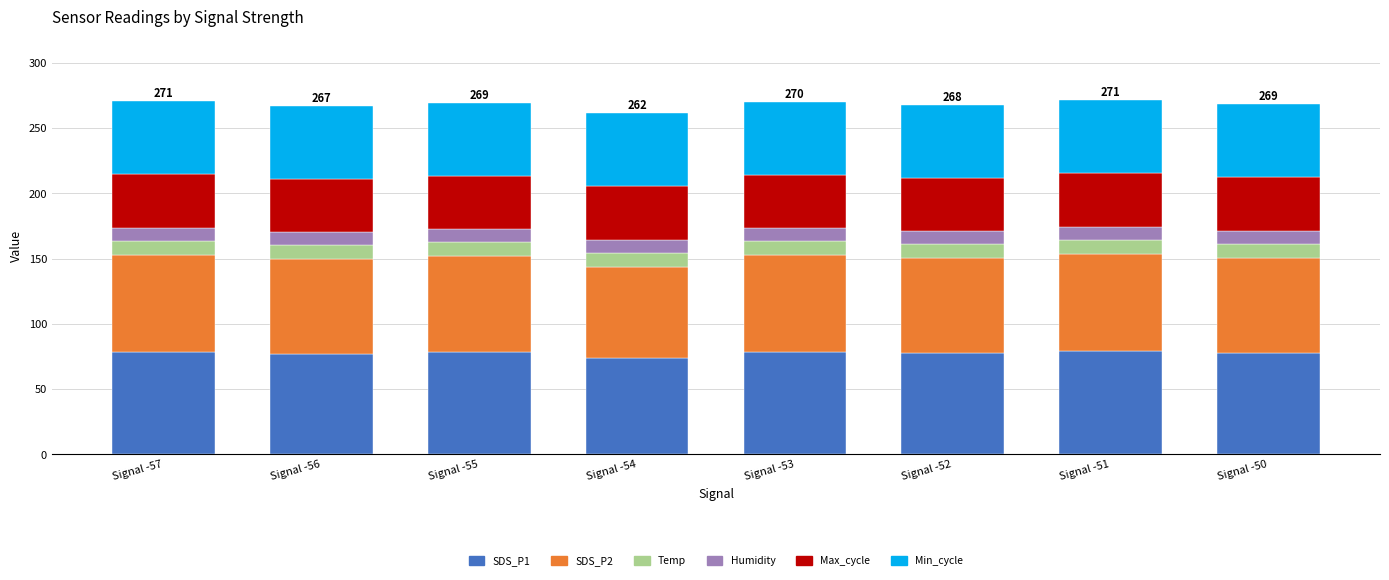

At which label does SDS_P1 reach its minimum?

Signal -54